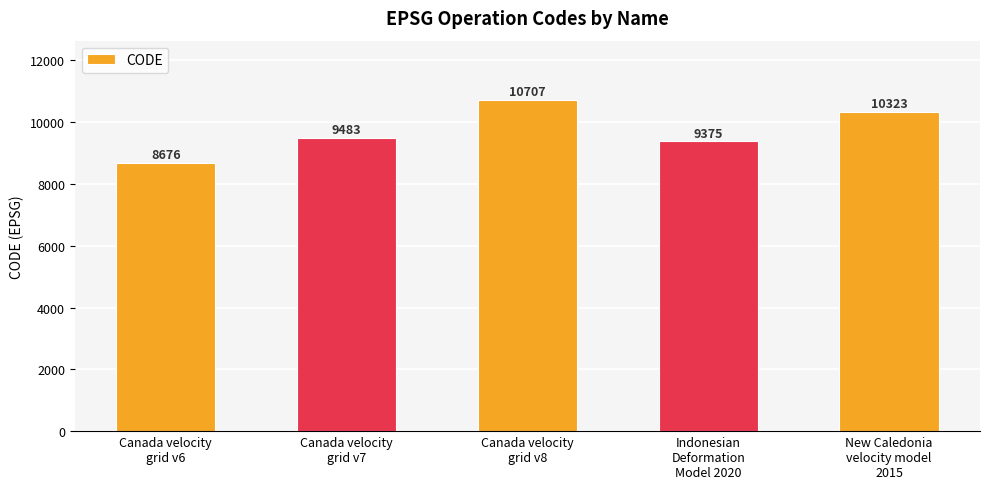

What is the change in value from Canada velocity
grid v8 to New Caledonia
velocity model
2015?

-384